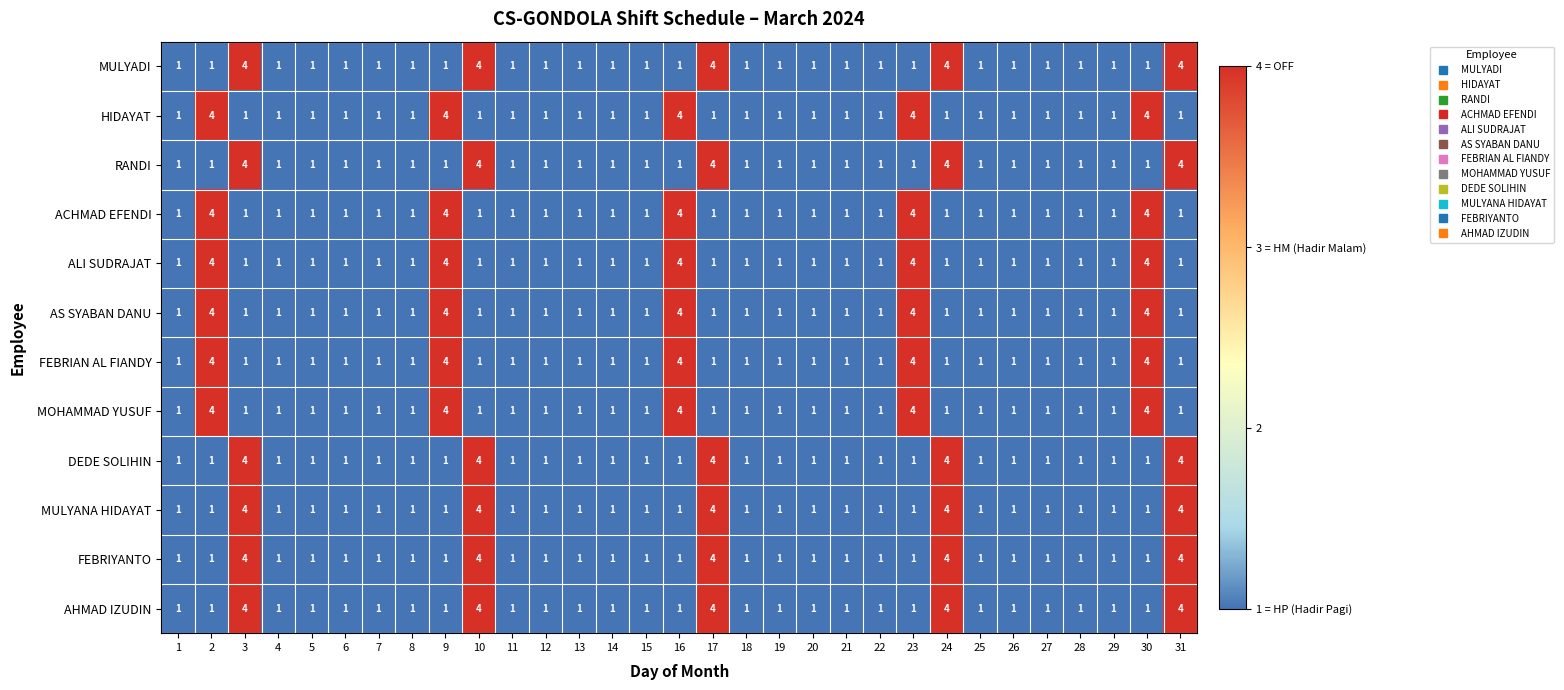

How many AS SYABAN DANU values are between 1 and 2?

26